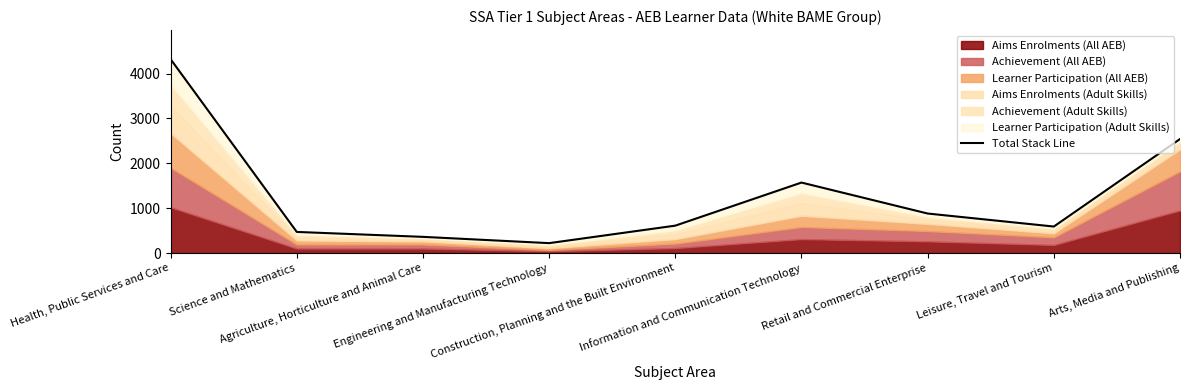

What is the difference between the maximum and minimum values?

4100